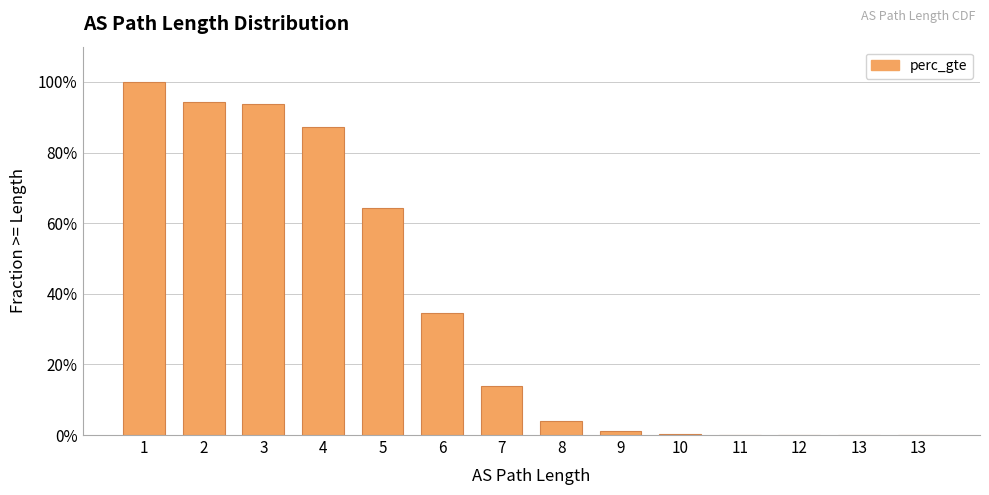

Are the bars horizontal?

No